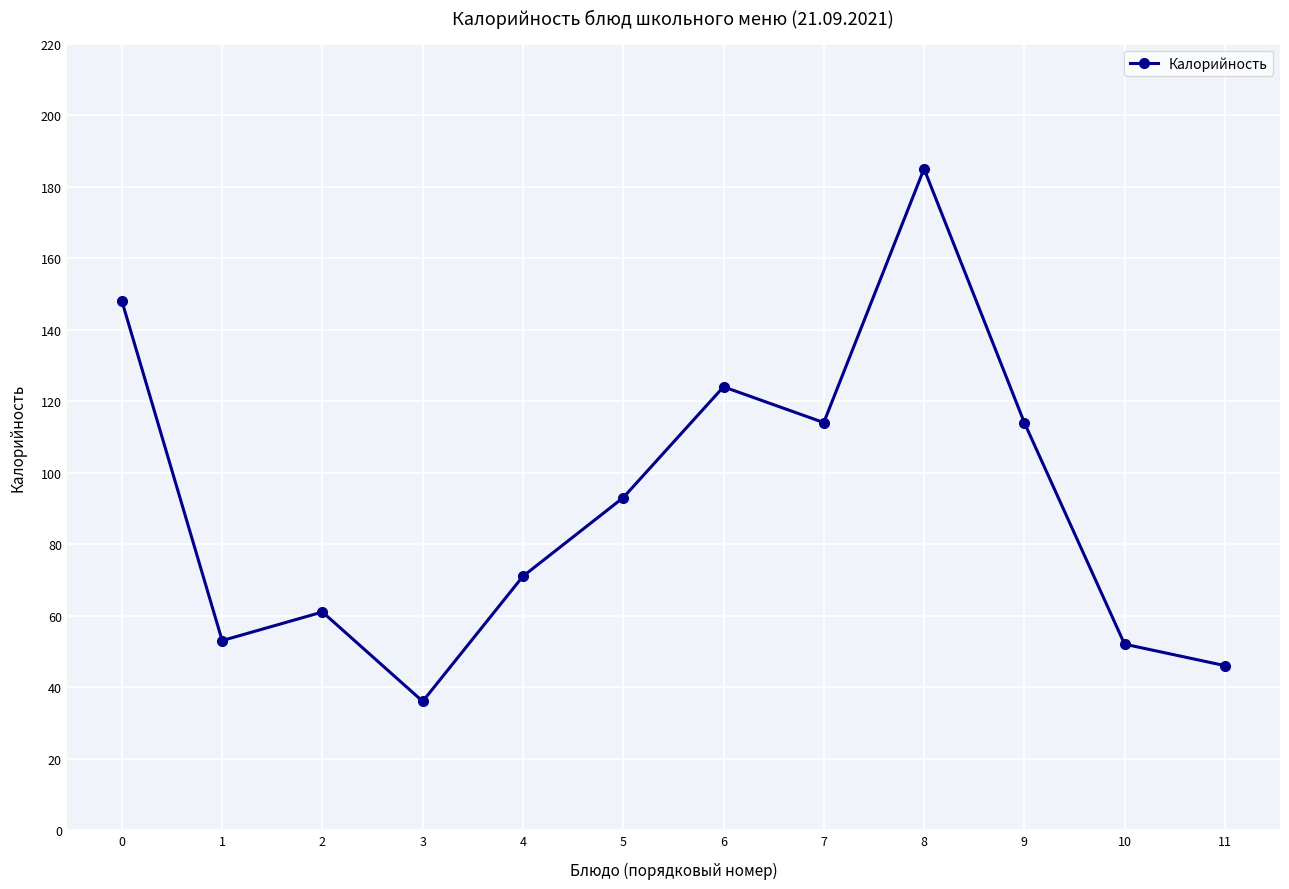

How many points are higher than both their immediate neighbors (excluding endpoints)?

3